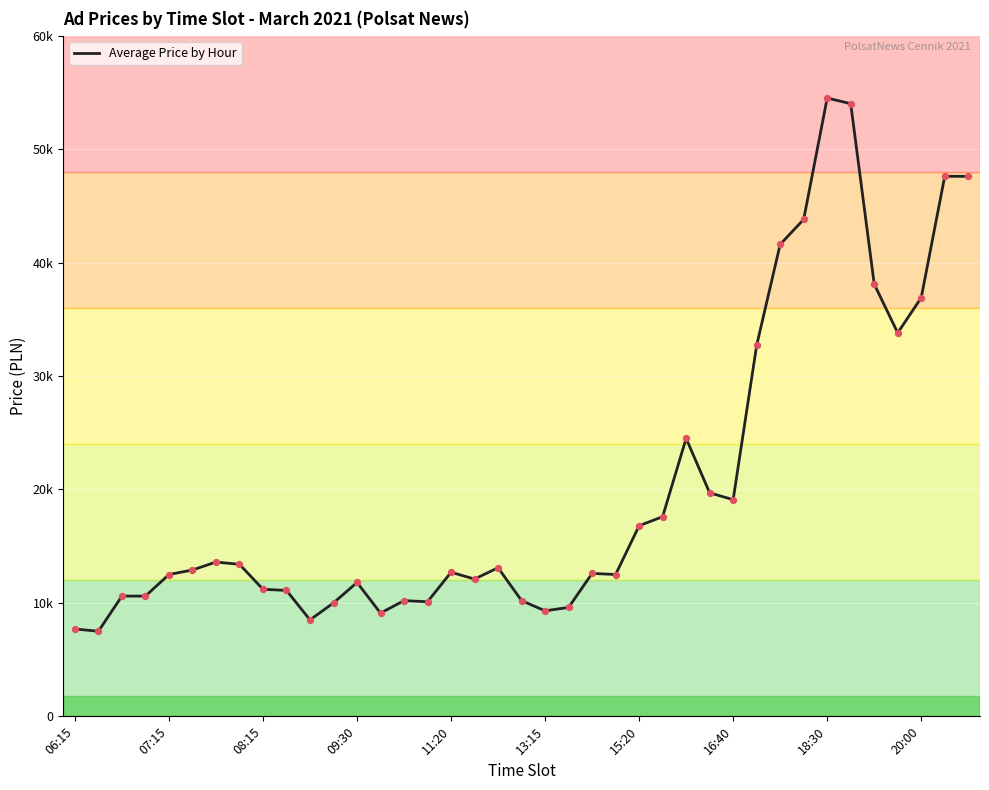

Does the chart have visible grid lines?

Yes